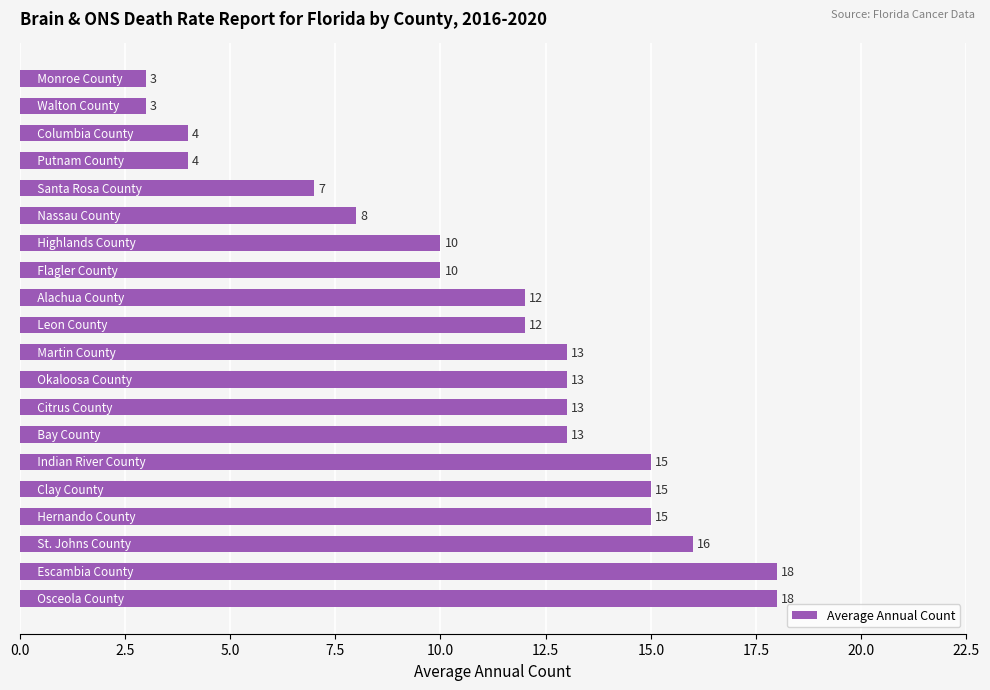

What is the difference between the maximum and second lowest values?

15